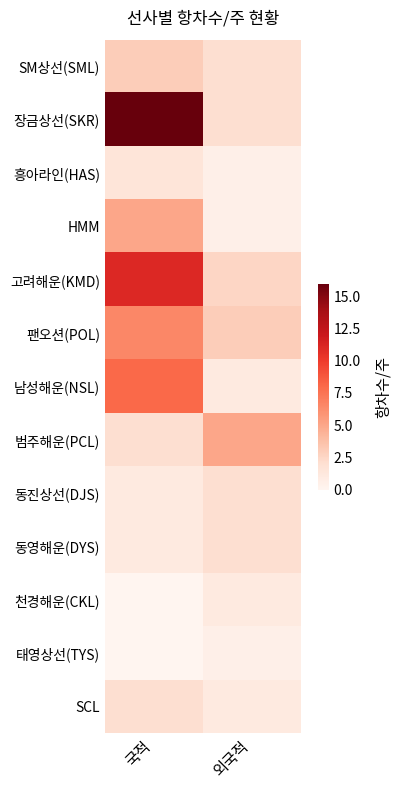

Which series has the largest total across all categories?

장금상선(SKR)